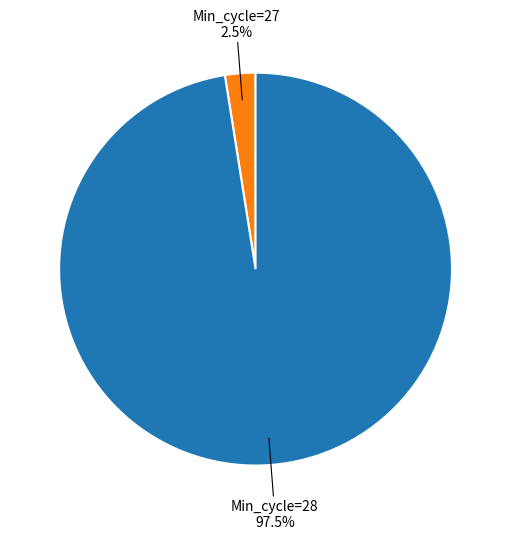

Do Min_cycle=27 and Min_cycle=28 together represent more than half of the pie?

Yes